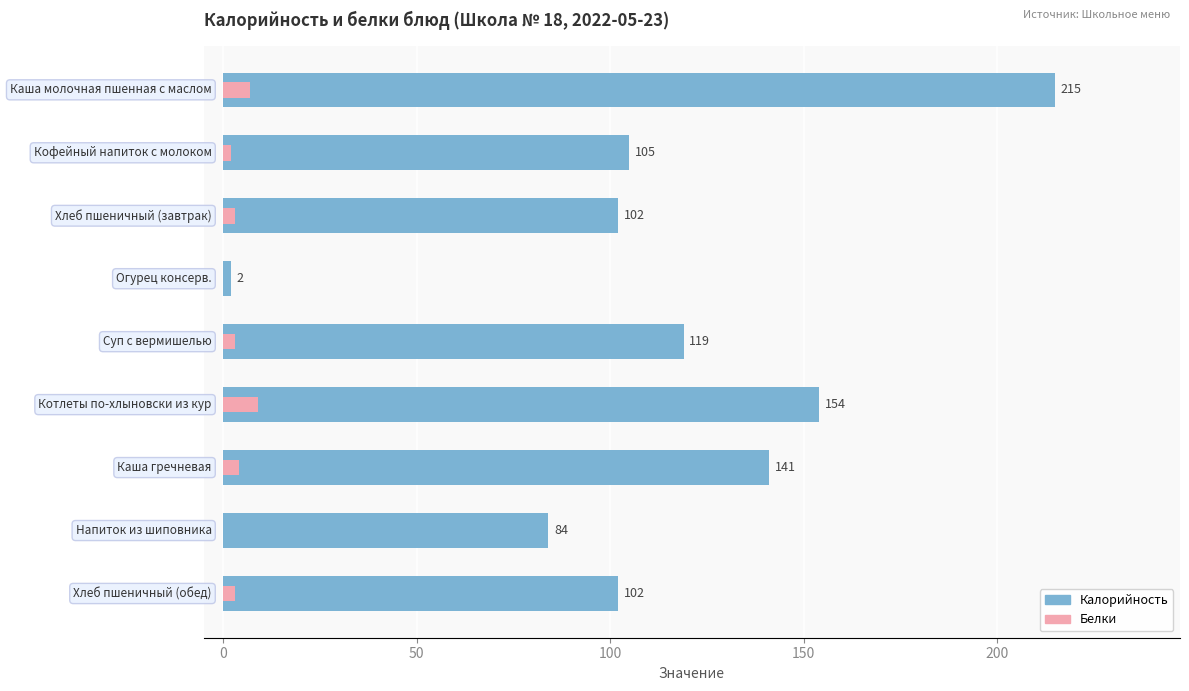

What is the difference between the maximum and minimum values in the Калорийность series?

213